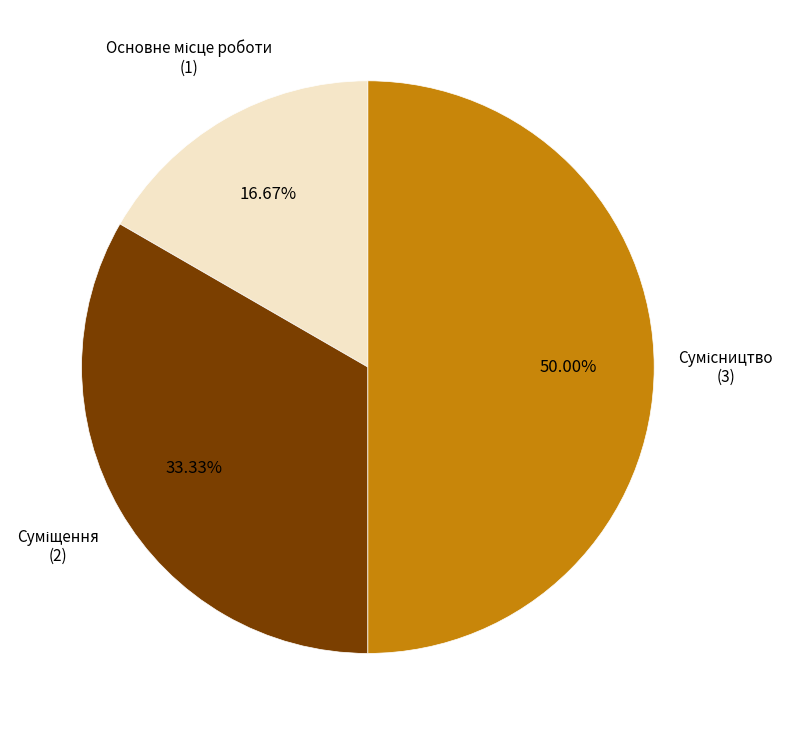

Rank the categories by value from highest to lowest.

Сумісництво, Суміщення, Основне місце роботи